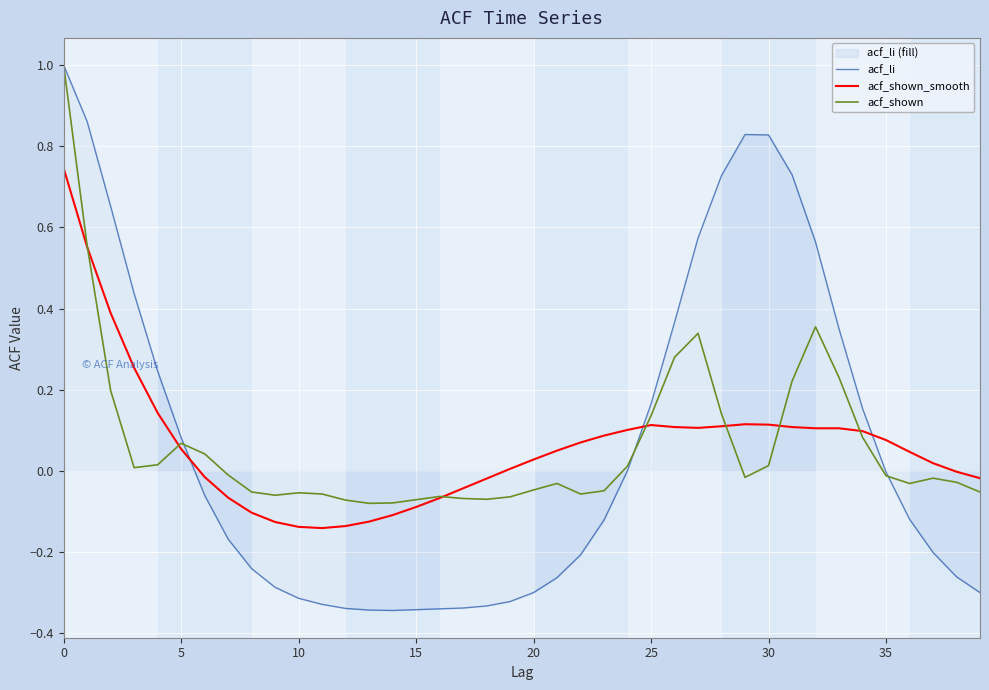

Between 18 and 37, which series saw the biggest shift?

acf_li